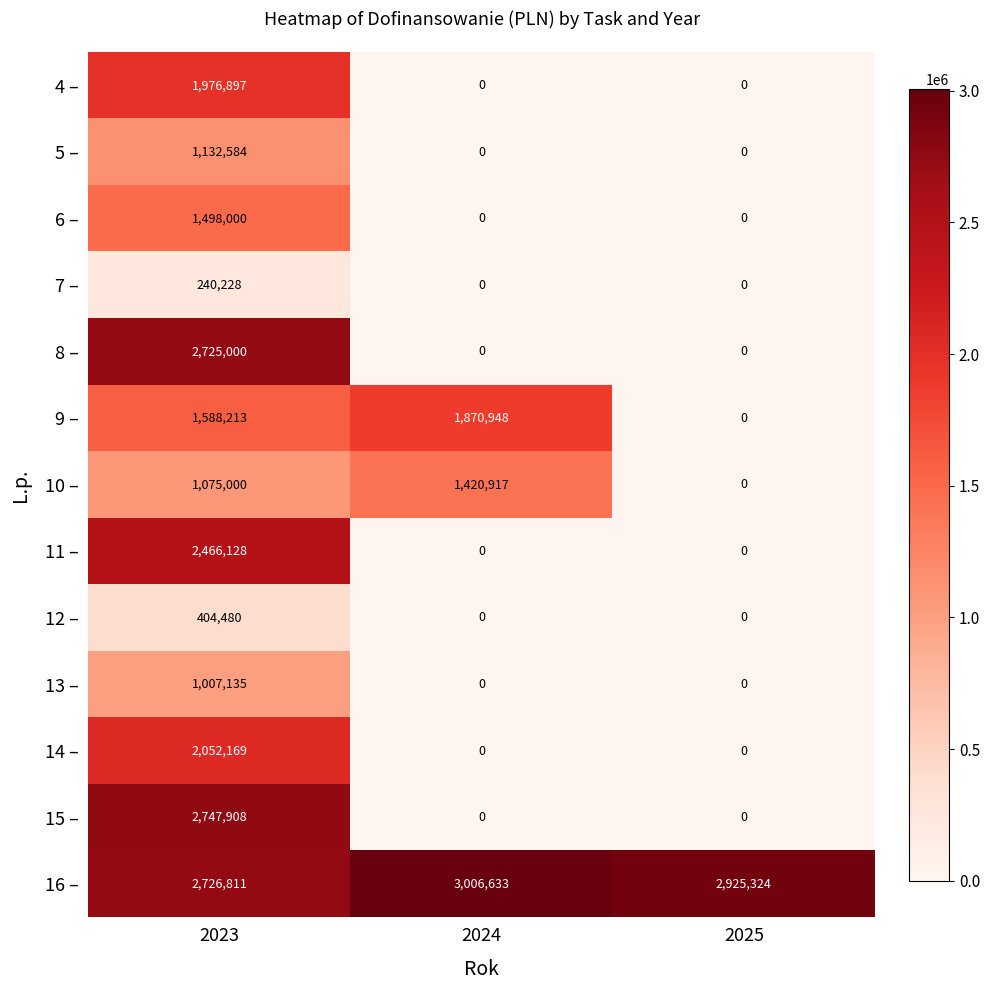

How many values in the 9 – series are below 1588213?

1